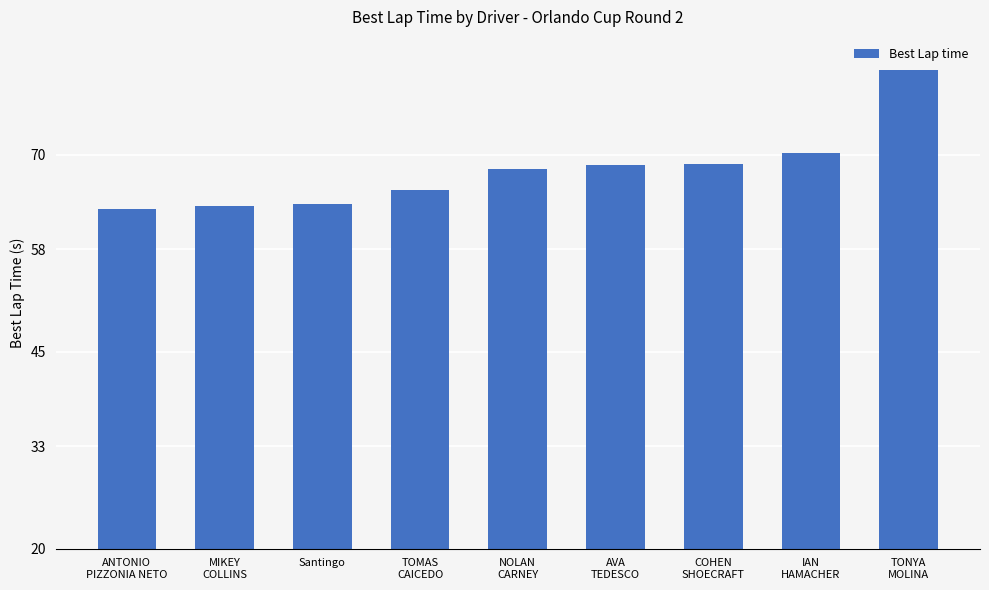

What is the label of the 7th bar from the right?

Santingo